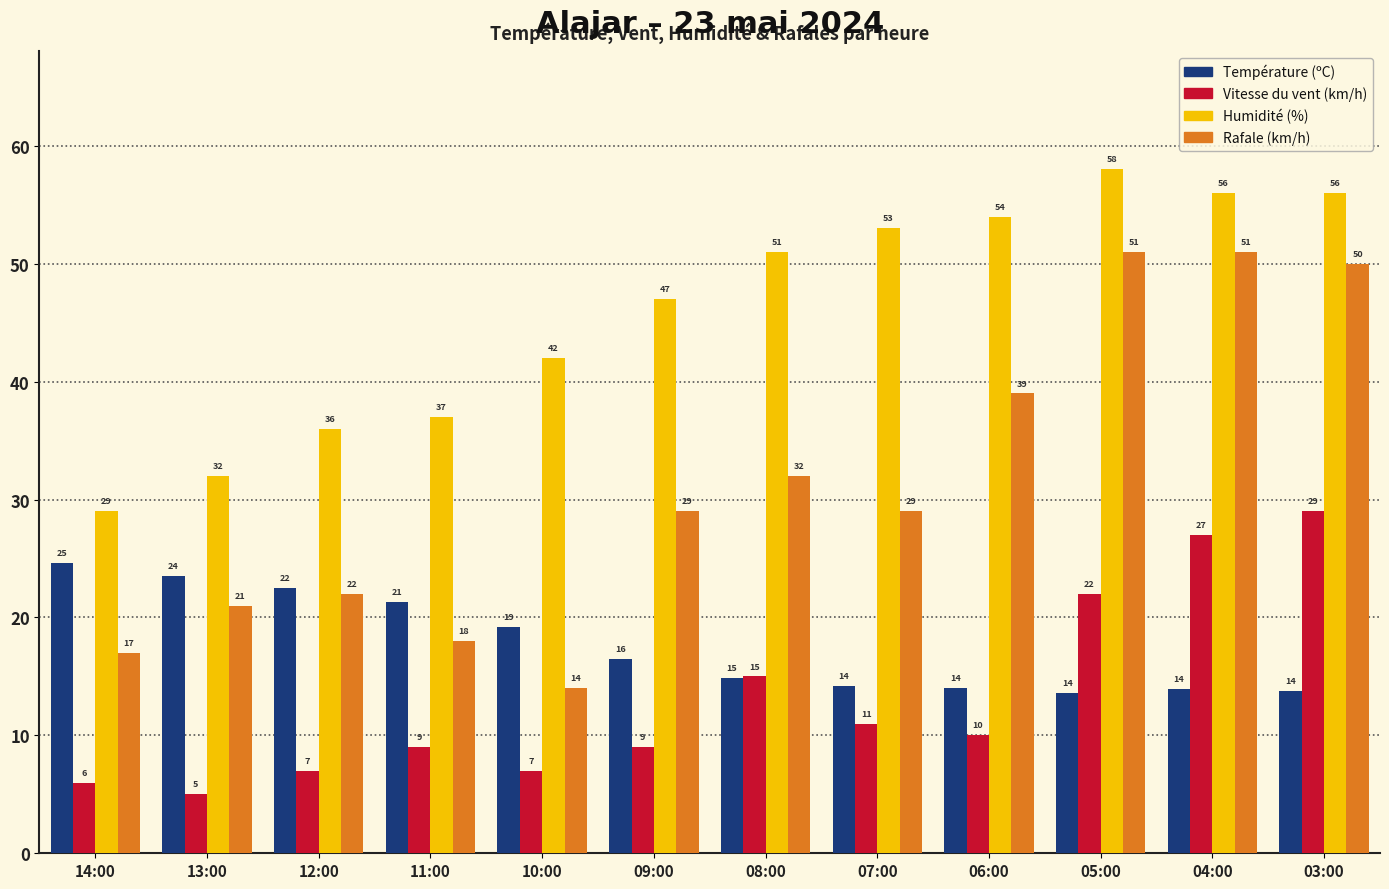

Which series has the widest spread of values?

Rafale (km/h)